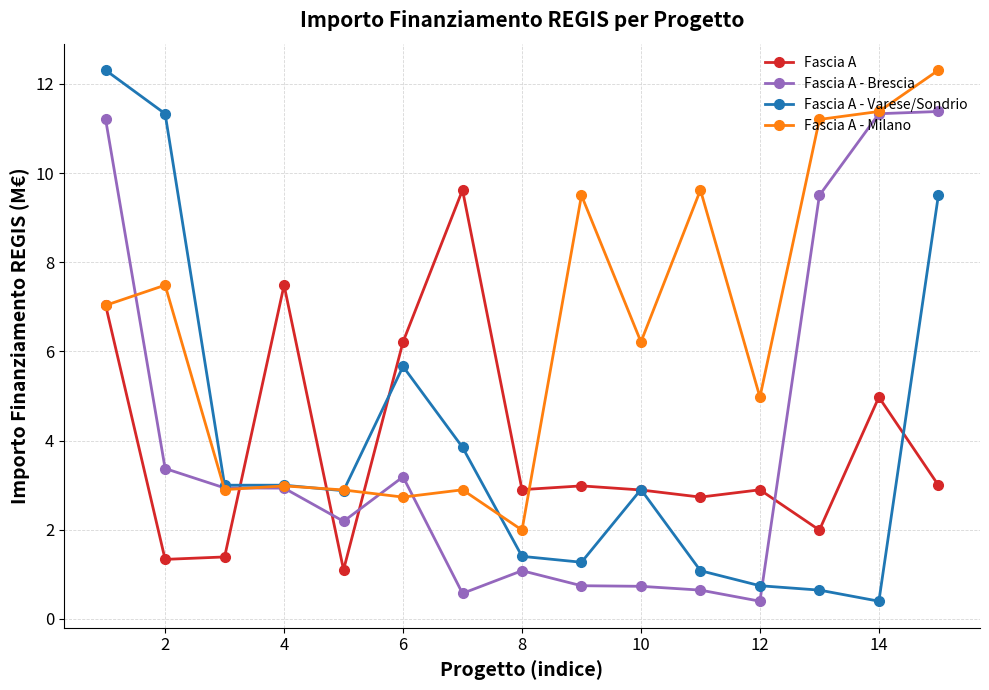

What is the difference between the maximum and minimum values in the Fascia A - Milano series?

10.3